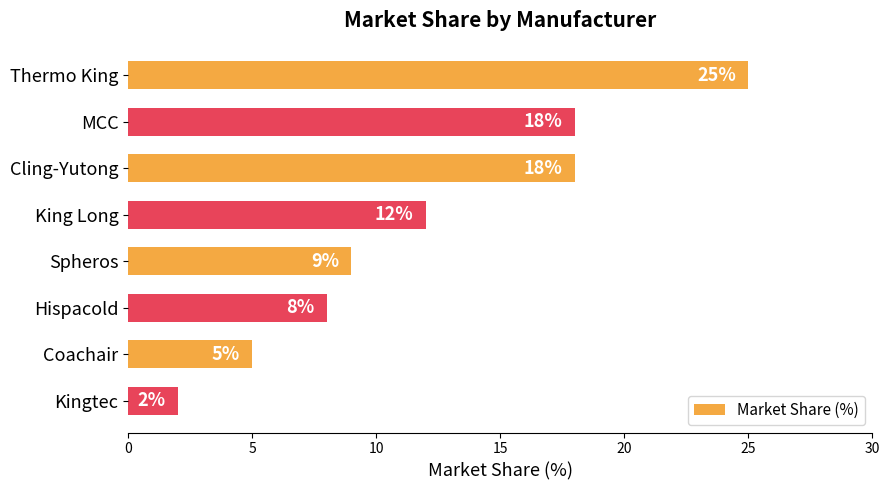

The value at Thermo King is 25. True or false?

True